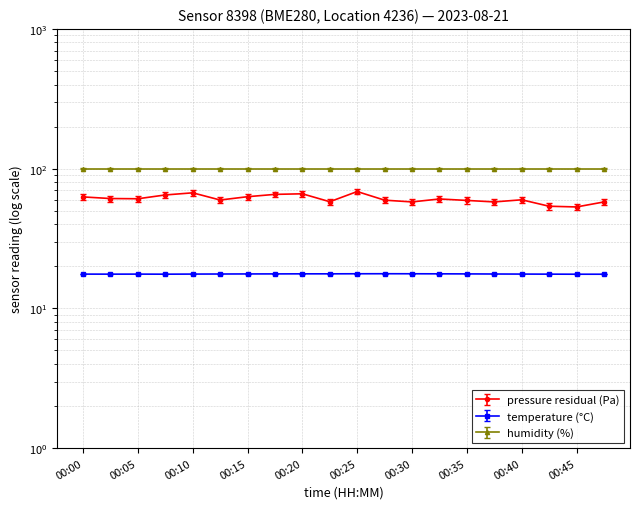

Where does the pressure series first go above 60?

00:00